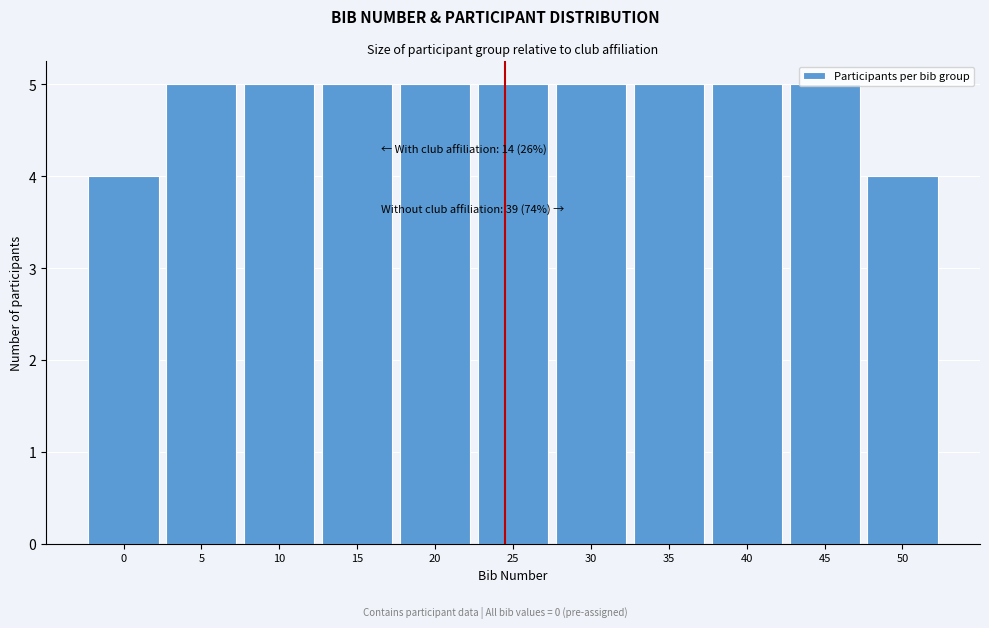

The value at 25 is 2. True or false?

False